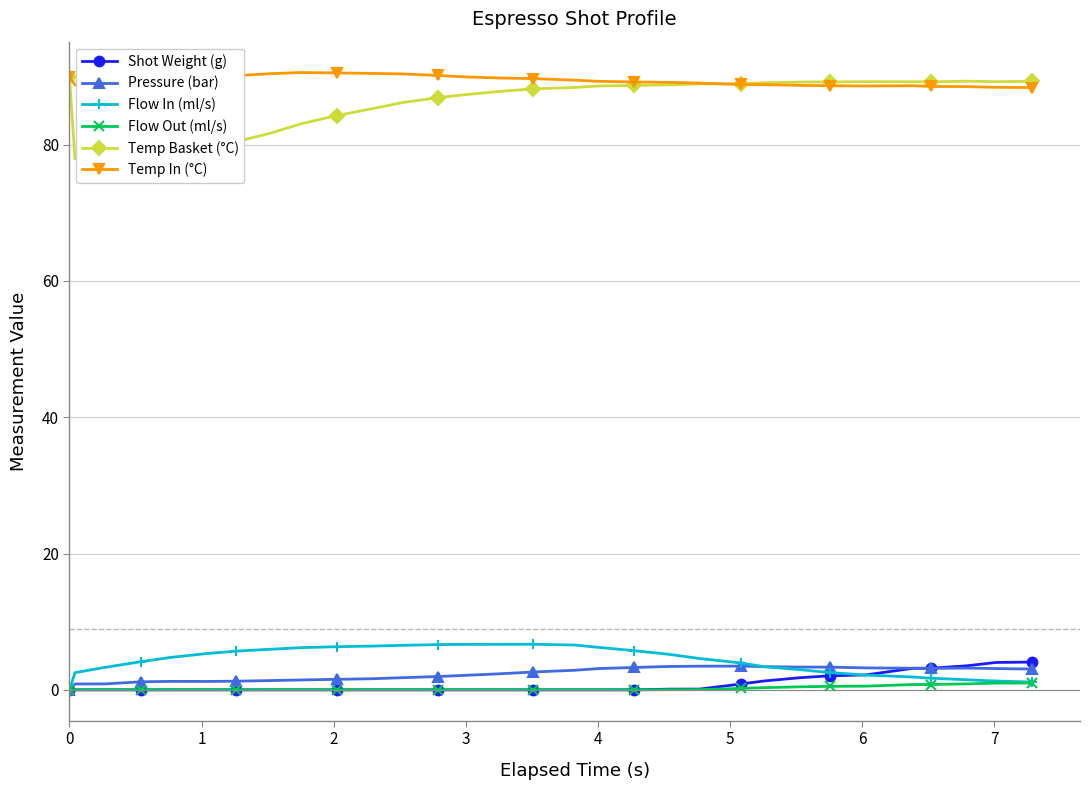

True or false: Temp Basket (°C) has more than 0 points higher than both neighbors.

True